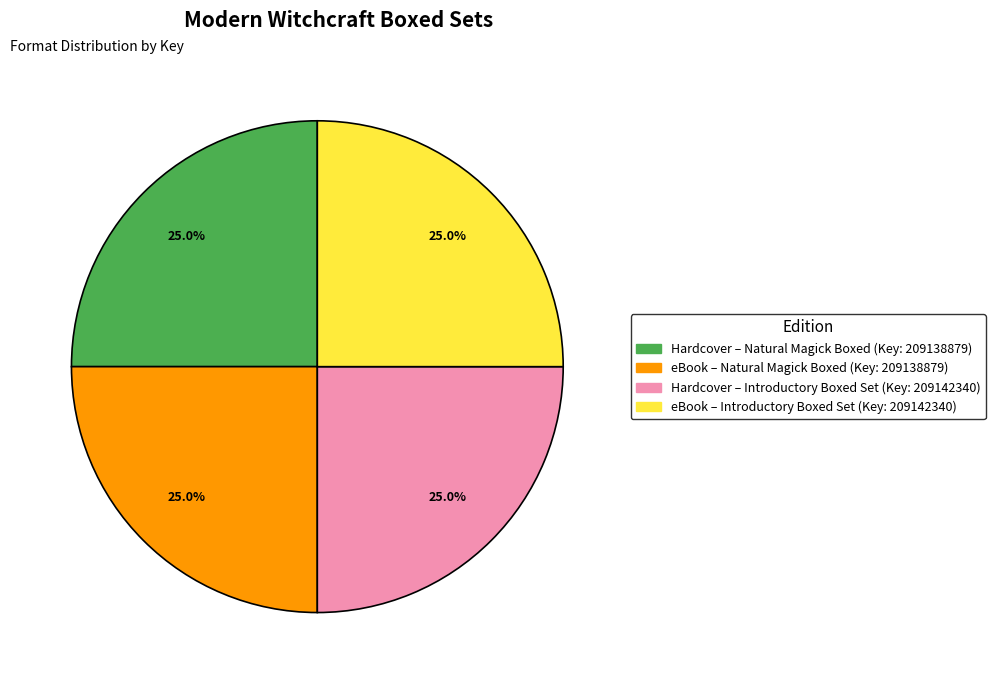

Does eBook – Natural Magick Boxed (Key: 209138879) account for over 50% of the chart?

No